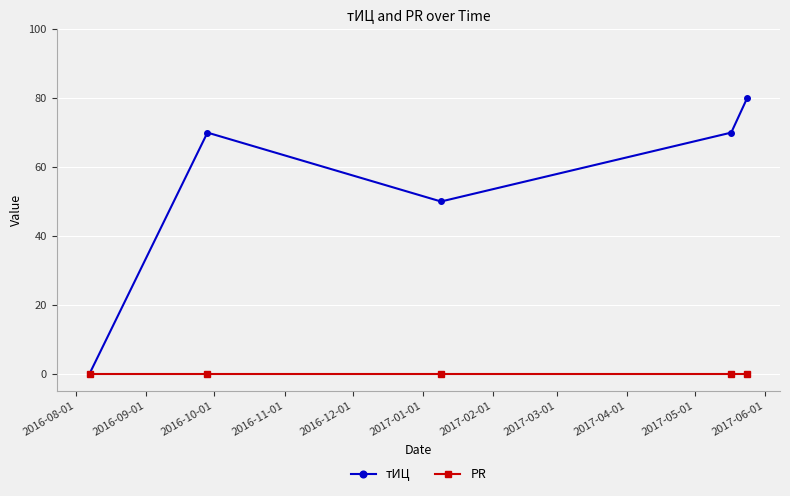

Count the тИЦ values in the range 50 to 70.

3